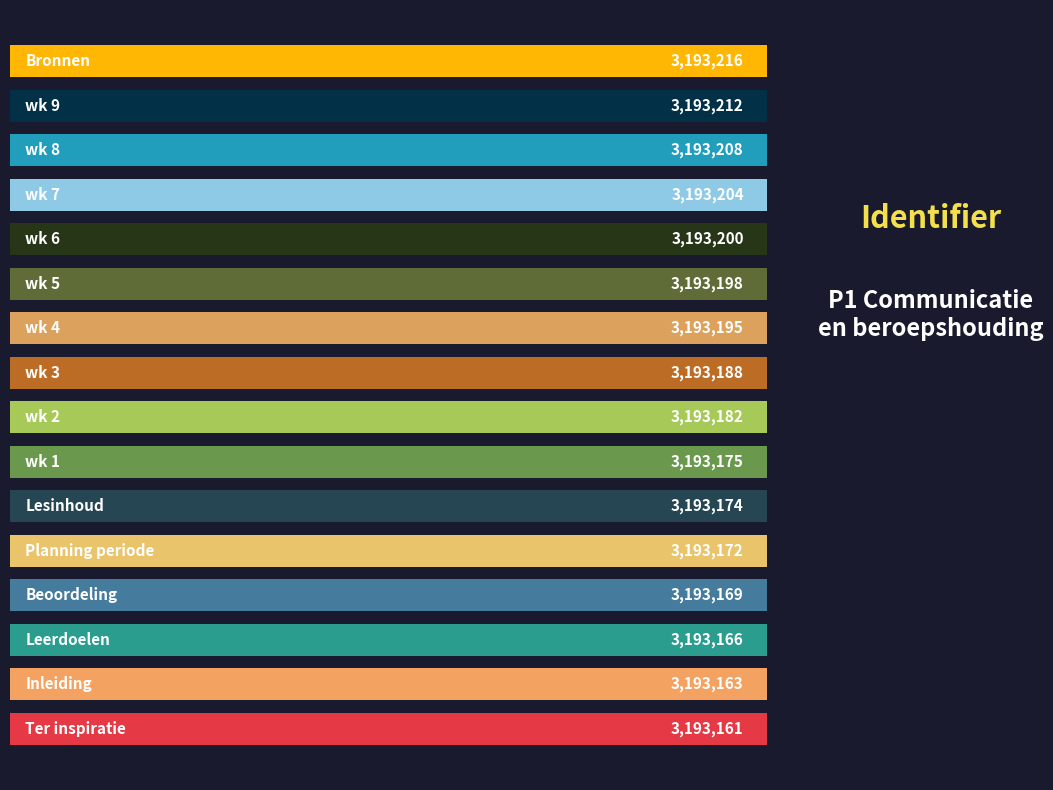

What is the difference between the maximum and minimum values?

55